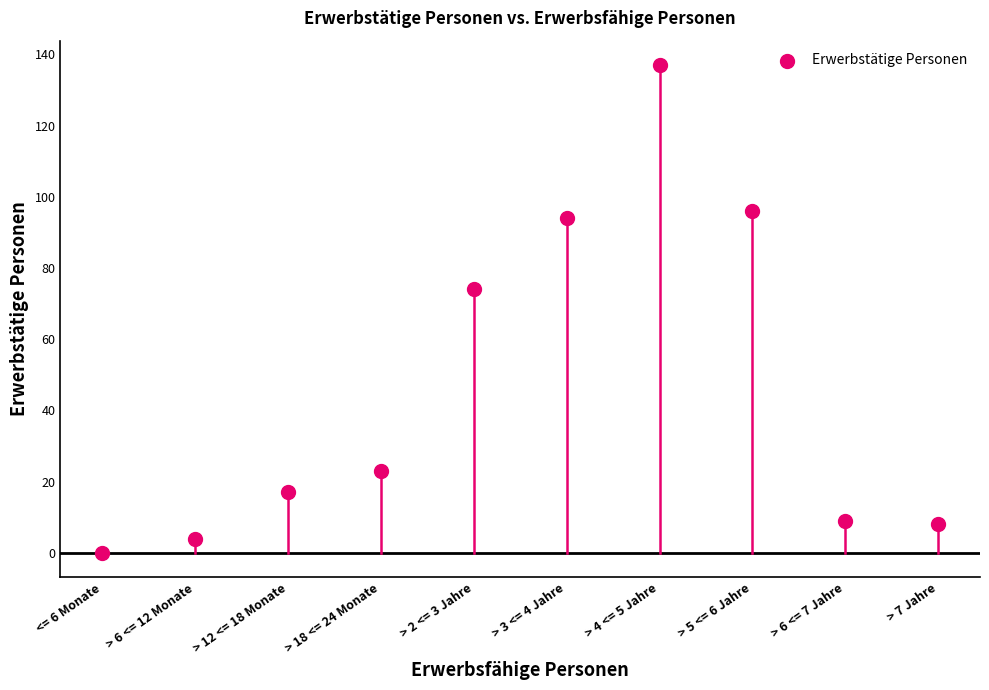

What Y value in the scatter plot is closest to 68?

74